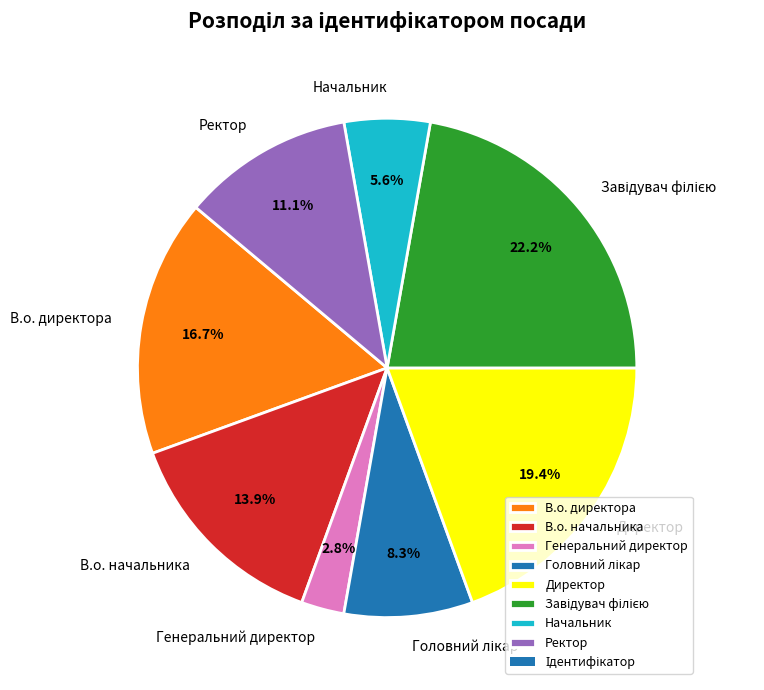

Does any single category account for the majority?

No